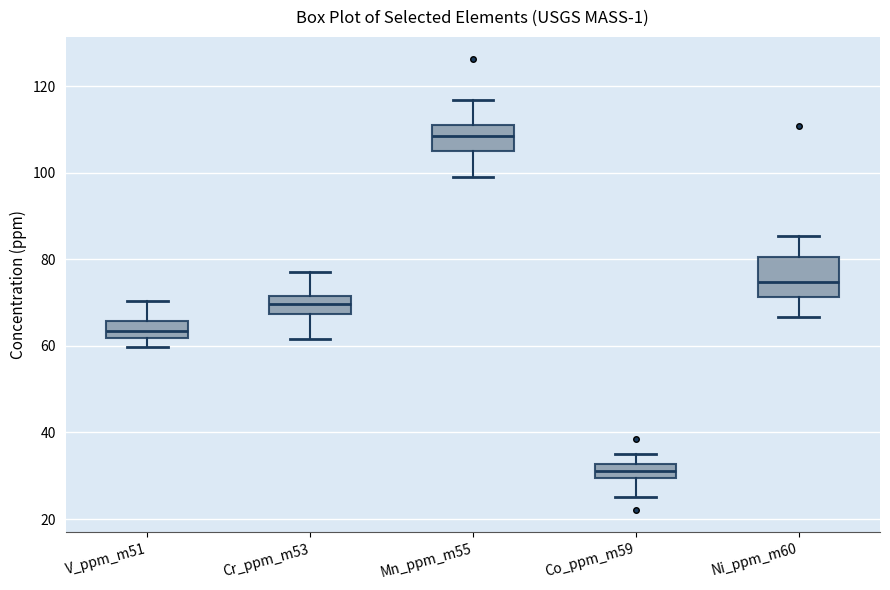

Where is the lower edge of the box for Co_ppm_m59 on the y-axis? The values are not printed on the chart, so give them approximately, as read against the axis.

30